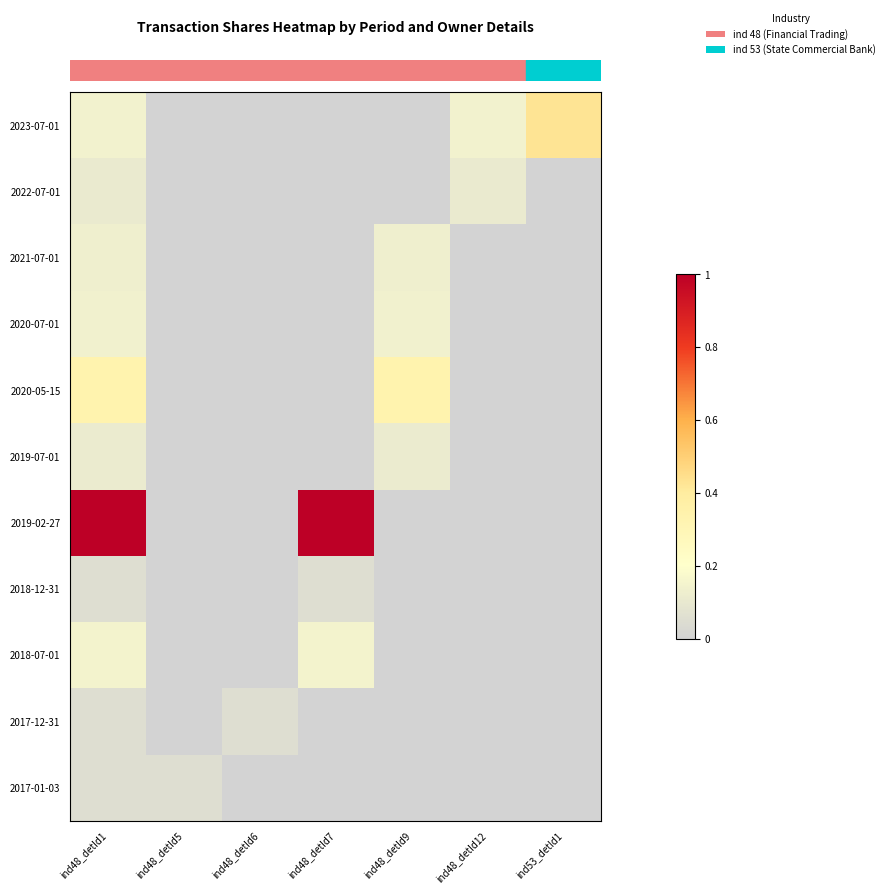

Between ind48_detId9 and ind53_detId1, which is larger?

ind53_detId1